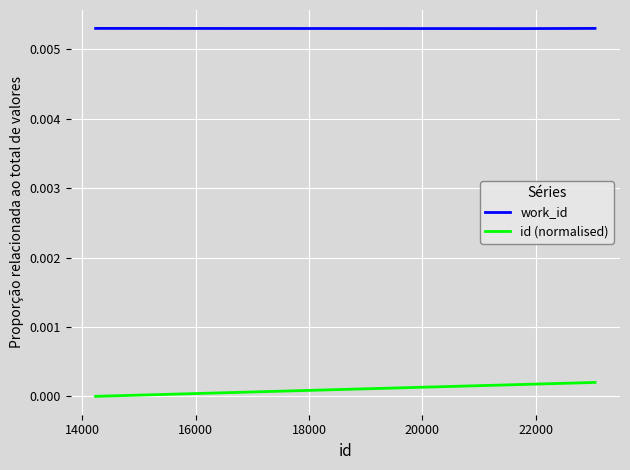

List the series in order of their overall mean, lowest first.

id (normalised), work_id